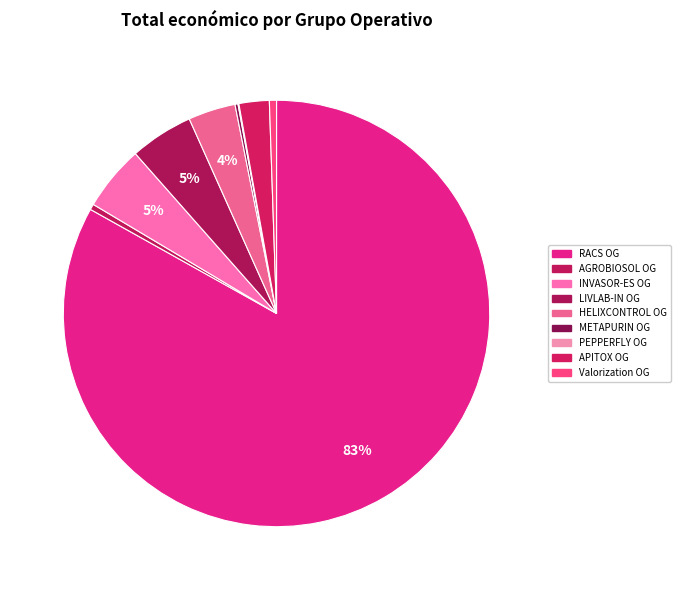

To the nearest percent, what is the average slice percentage?

11%